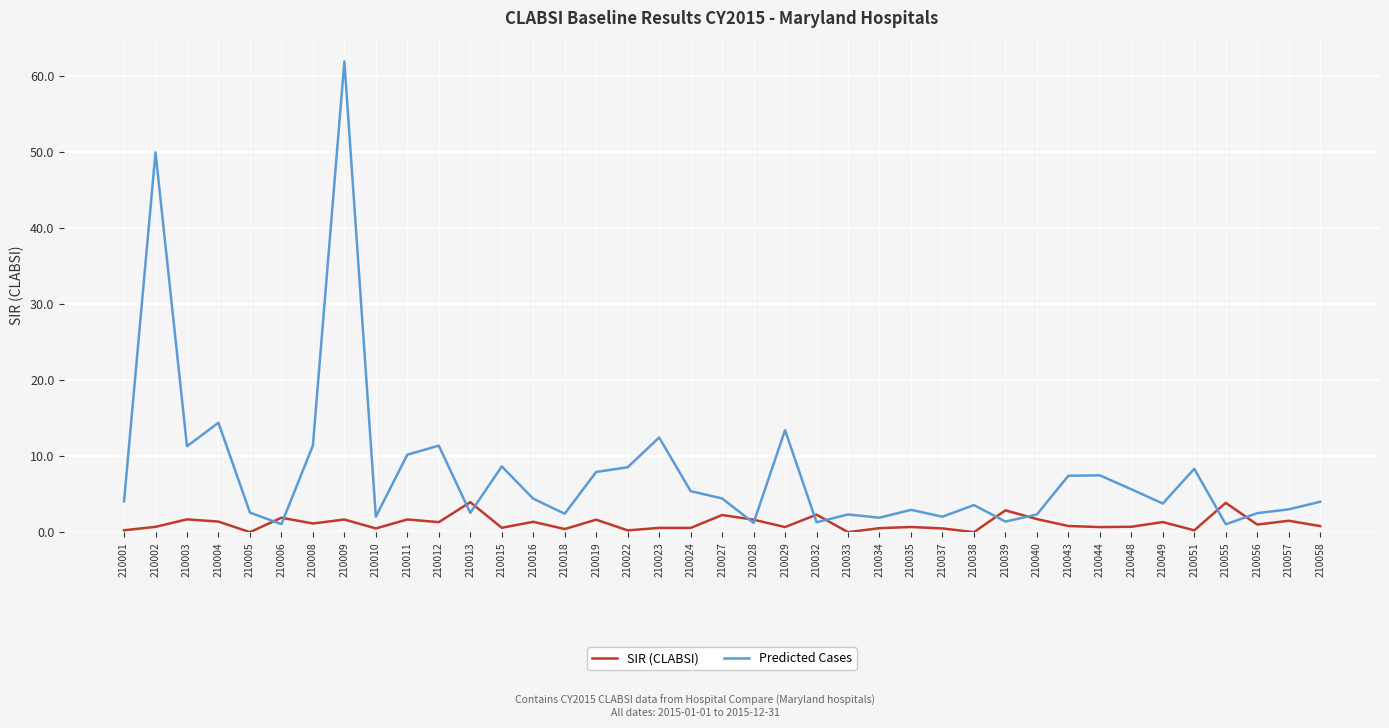

At 210006, list the series in order from largest to smallest.

SIR (CLABSI), Predicted Cases